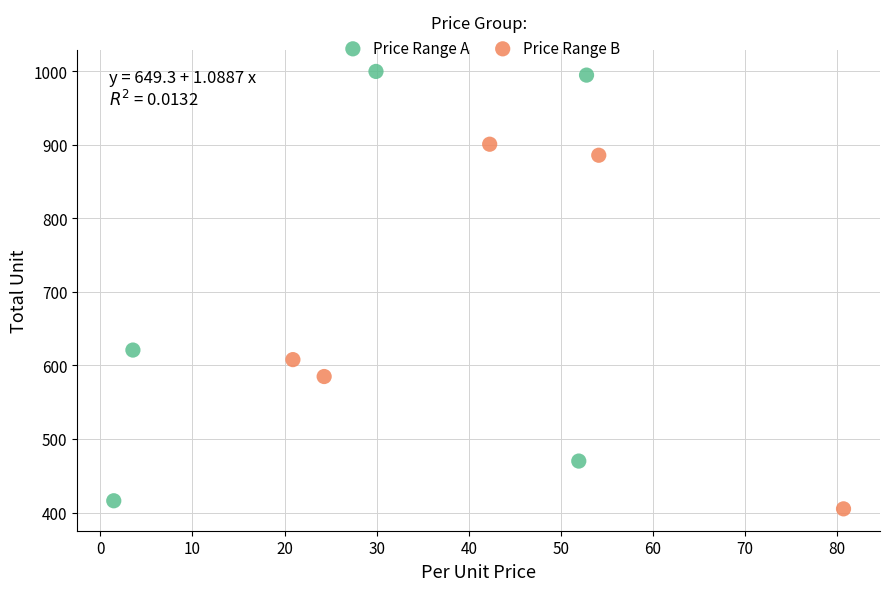

Which series reaches the maximum Y coordinate?

Price Range A